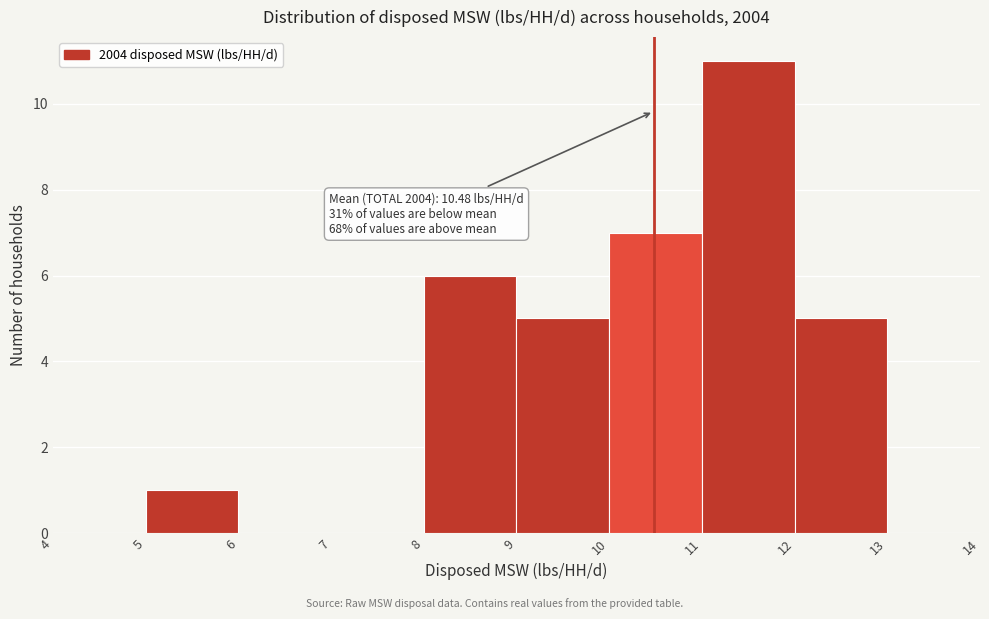

Over which range of the x-axis is the bar tallest?

11 to 12